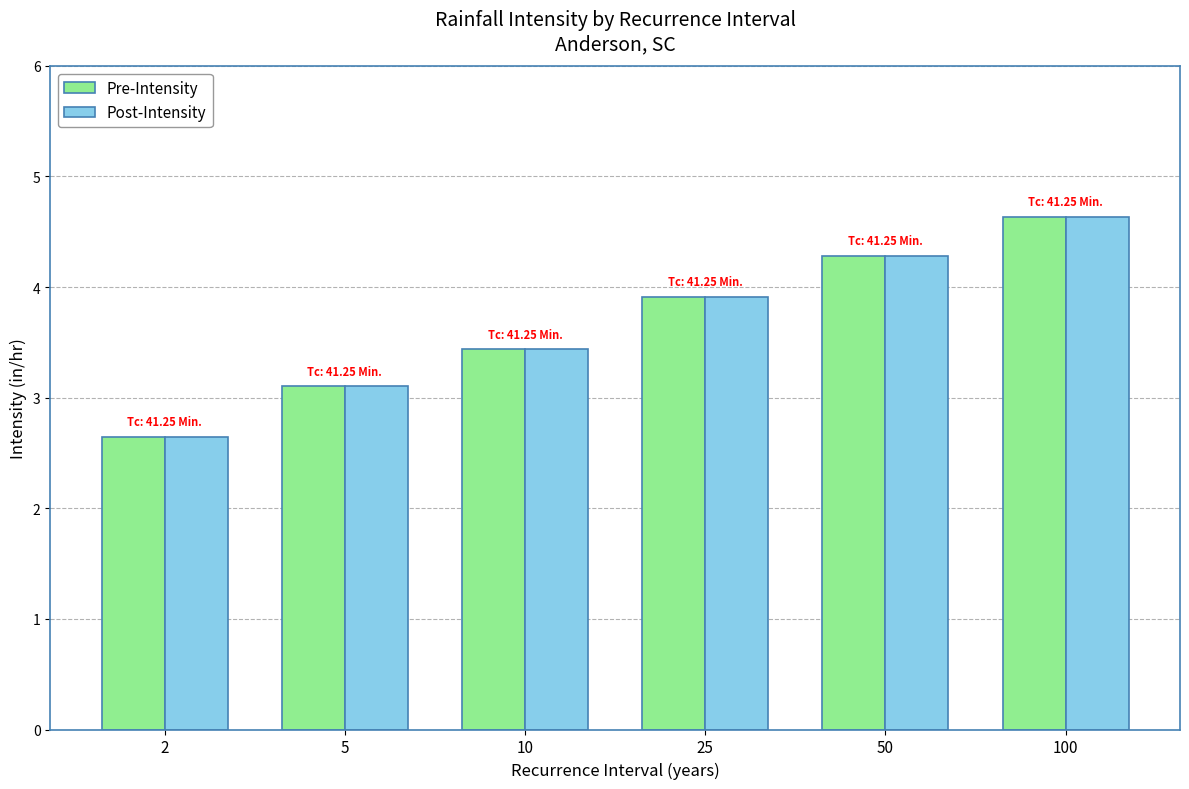

True or false: Pre-Intensity has a value of 3.1 at 5.

True